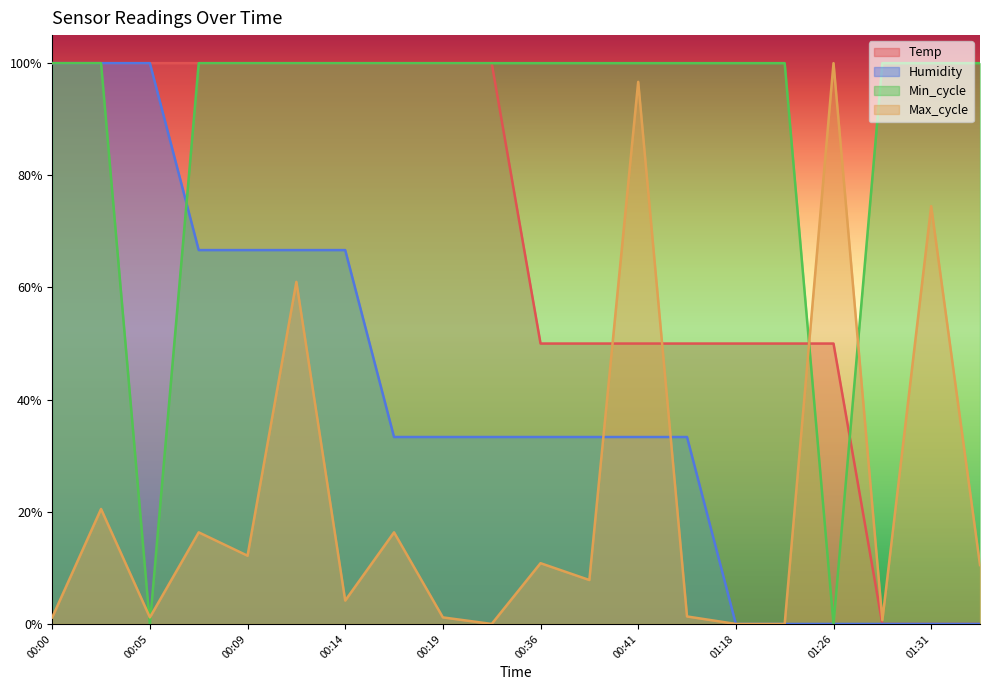

What is the average value of the Max_cycle series?

0.2